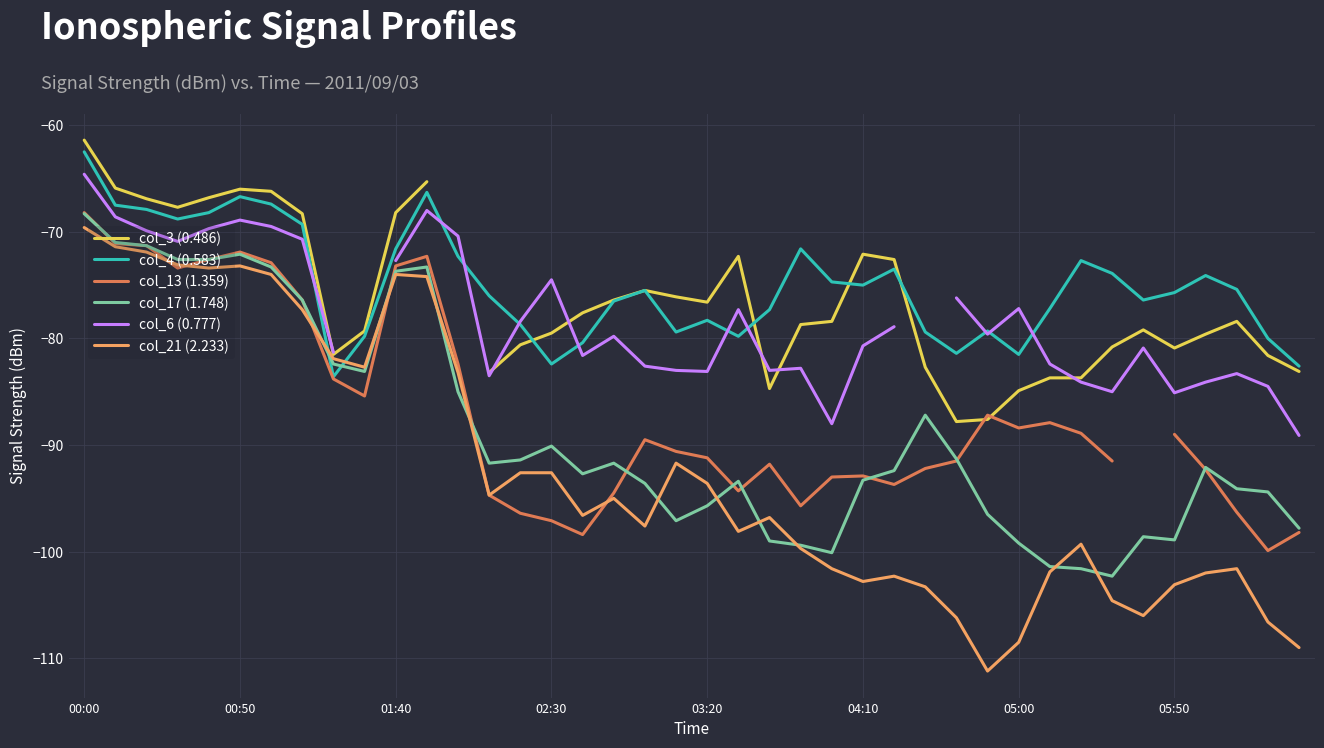

True or false: col_6 (0.777) and col_4 (0.583) cross at least once.

True